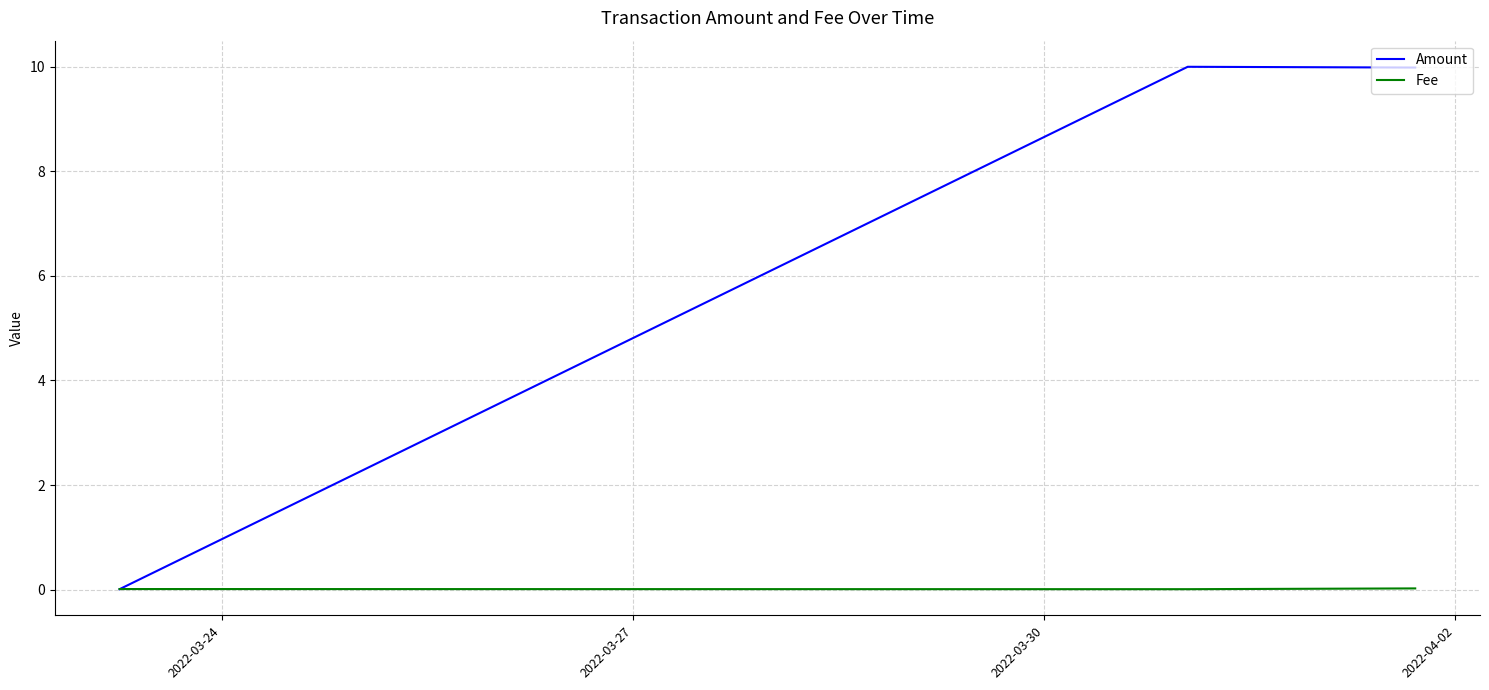

Which series has the largest total across all categories?

Amount